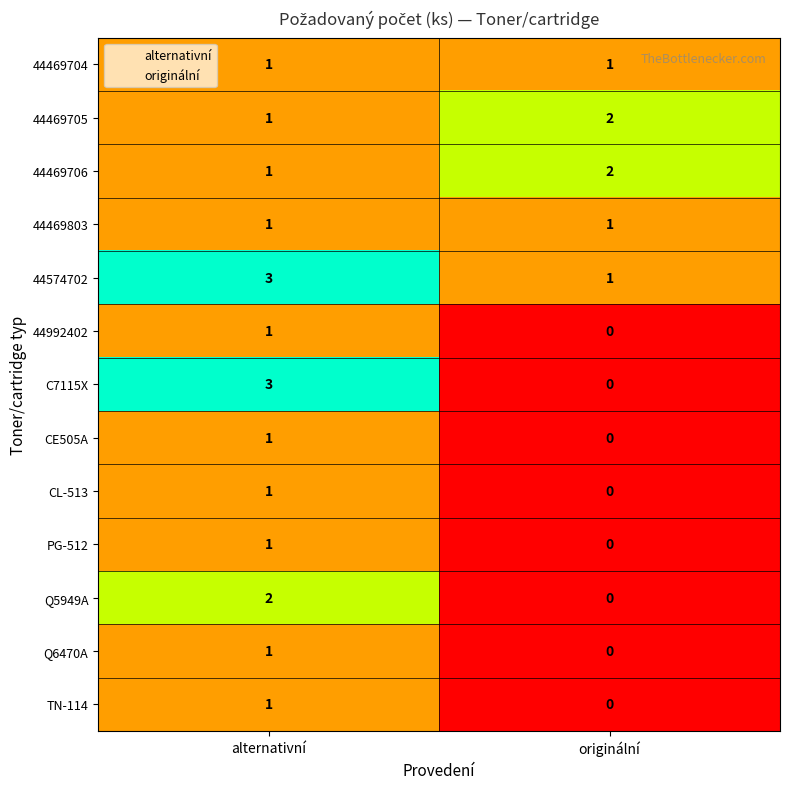

At which category does the chart reach its peak across all series?

alternativní